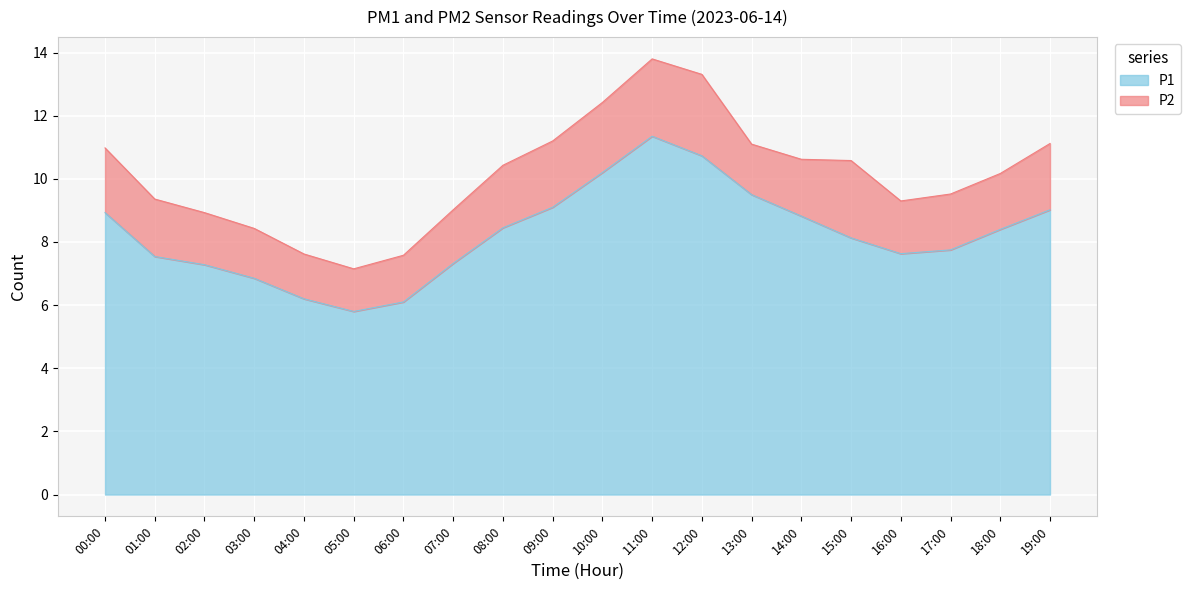

The value at 17:00 is 12.4. True or false?

False